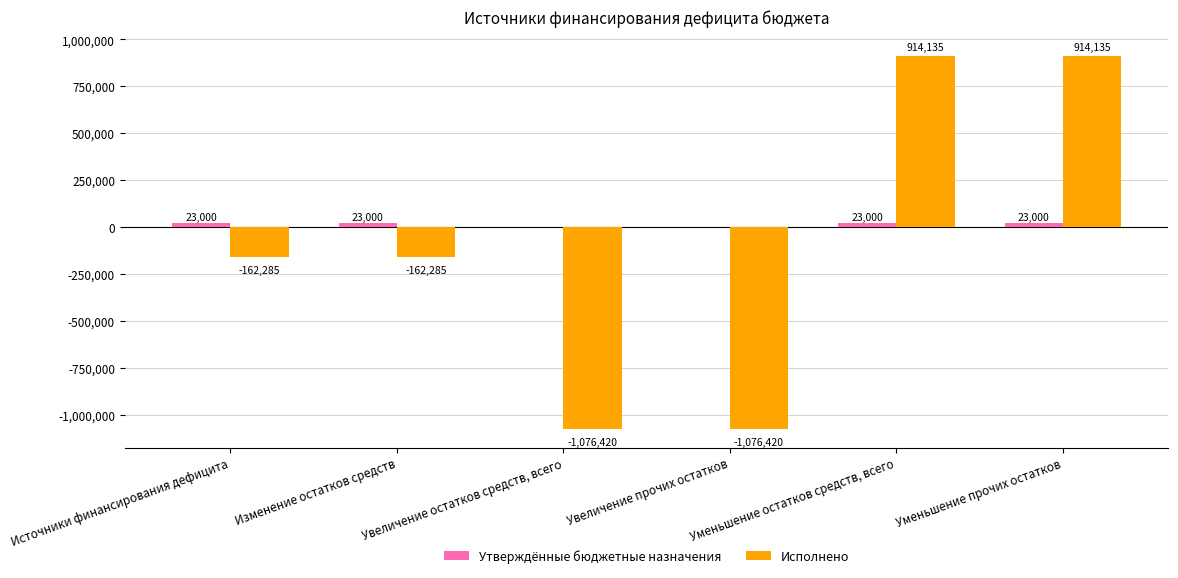

What is the sum of all Утверждённые бюджетные назначения values?

92000.0